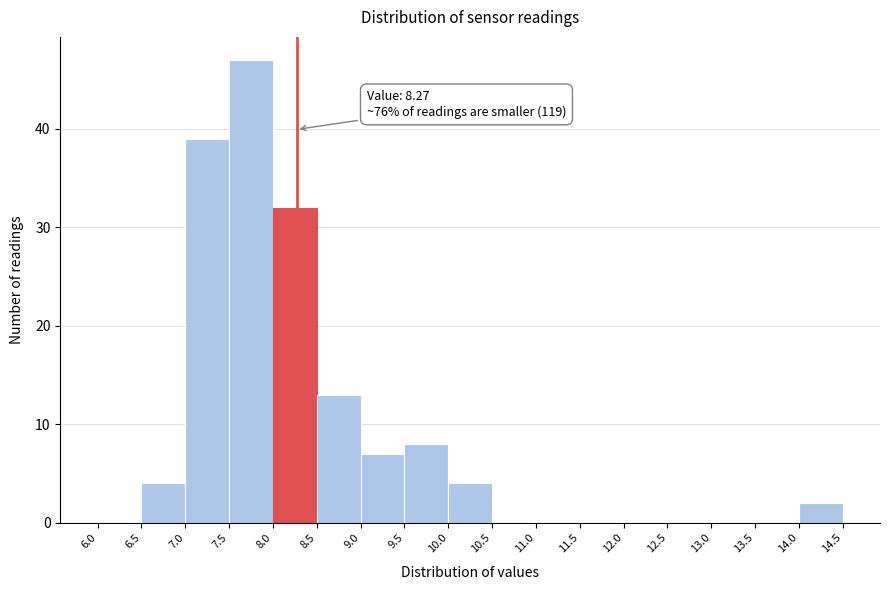

Which range on the x-axis has the tallest bar?

7.5 to 8.0